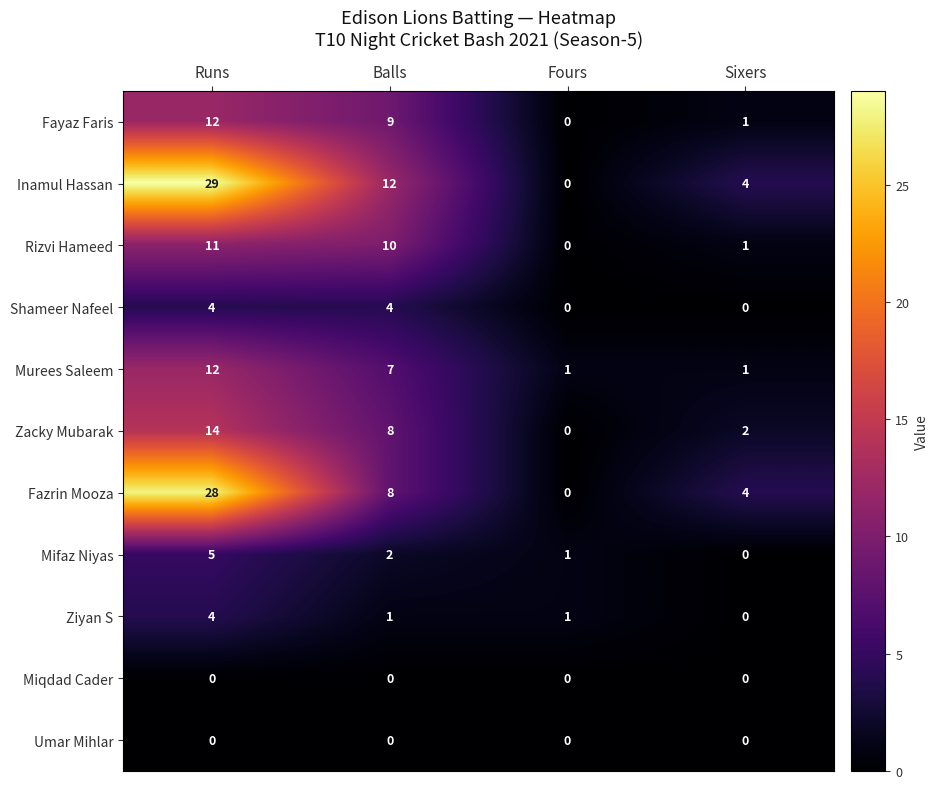

Which series has the largest range (max minus min)?

Inamul Hassan